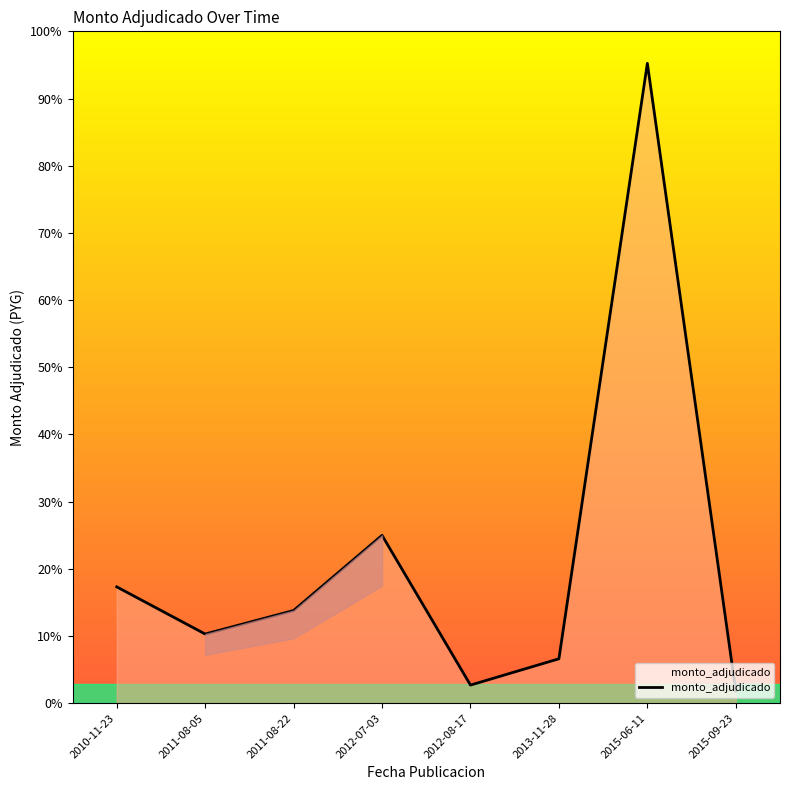

At which category does the chart reach its minimum across all series?

2015-09-23